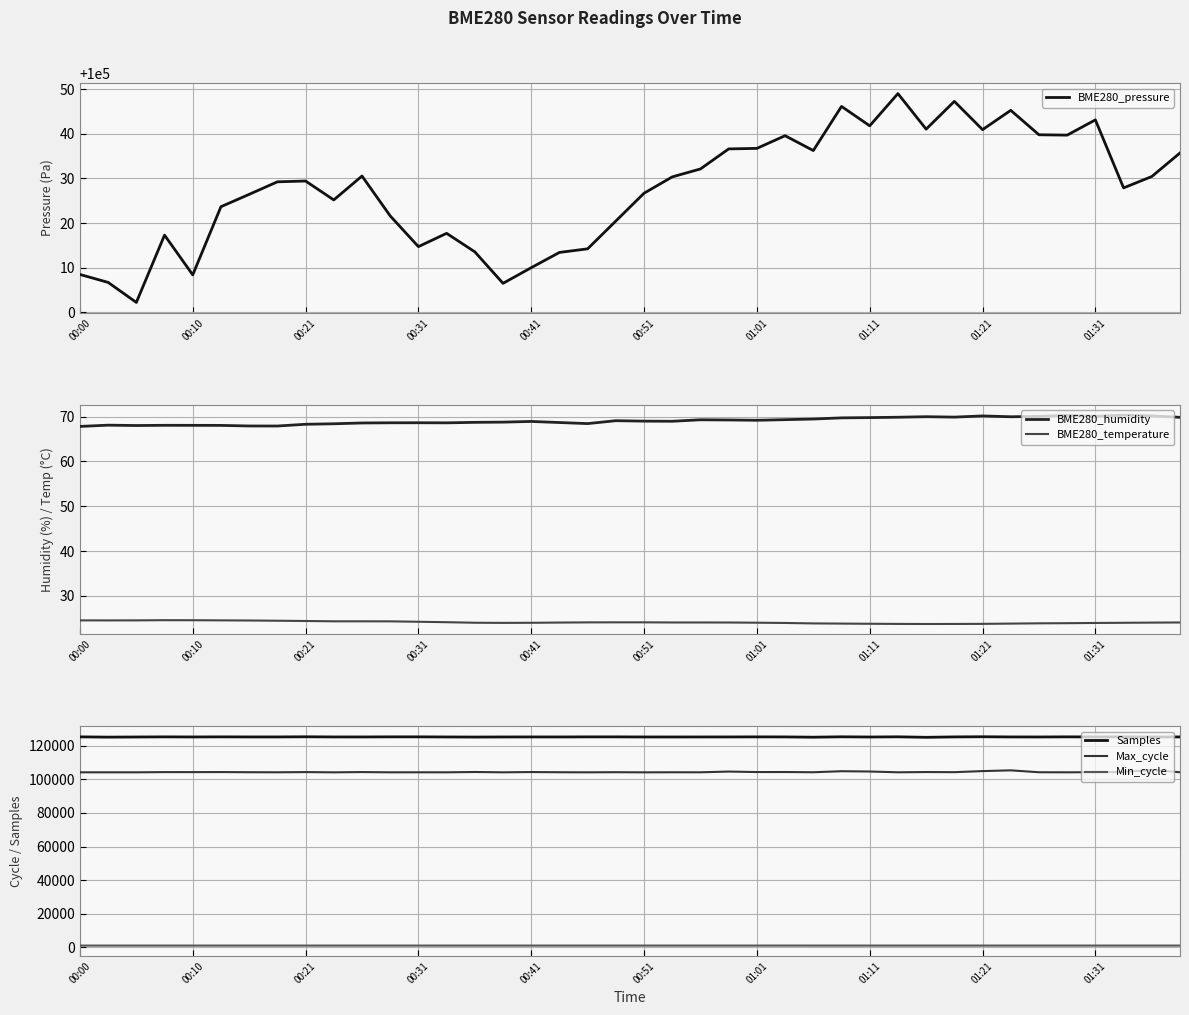

What value does the Min_cycle series have at 31?

1102.0